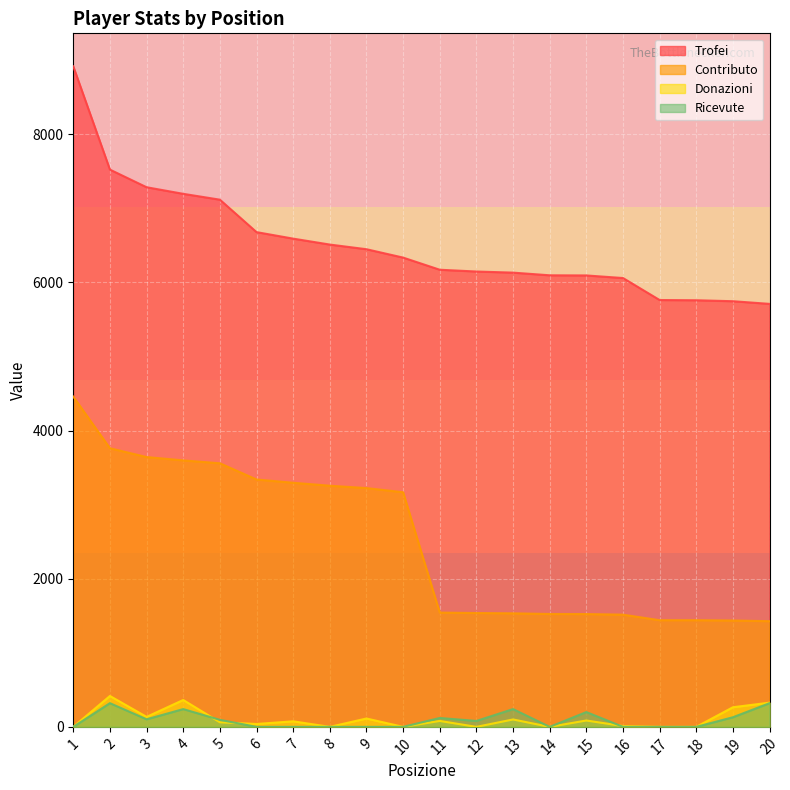

The Trofei series shows 7841 at 19. True or false?

False